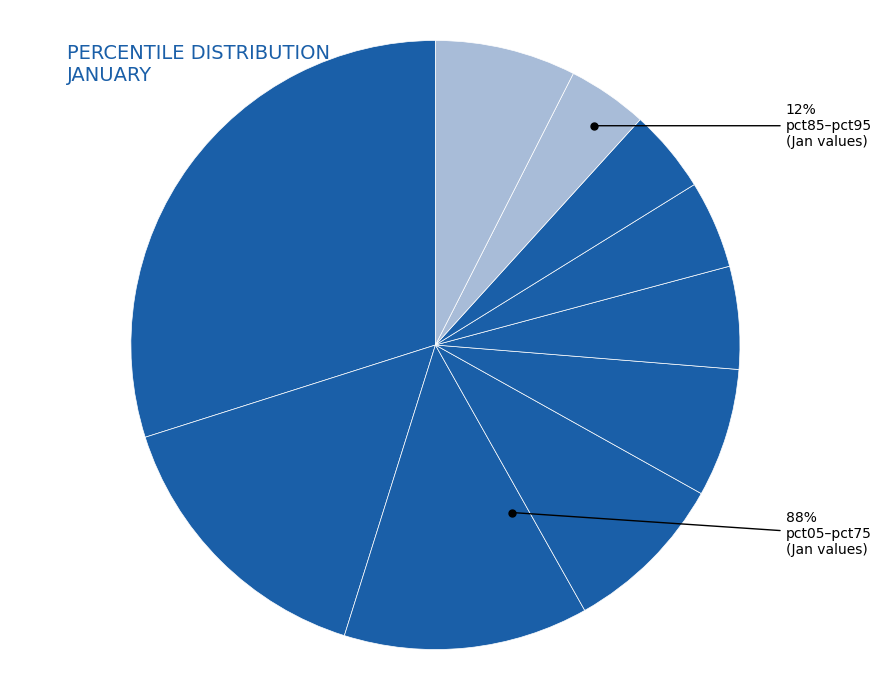

What is the smallest slice in the pie chart?

pct85